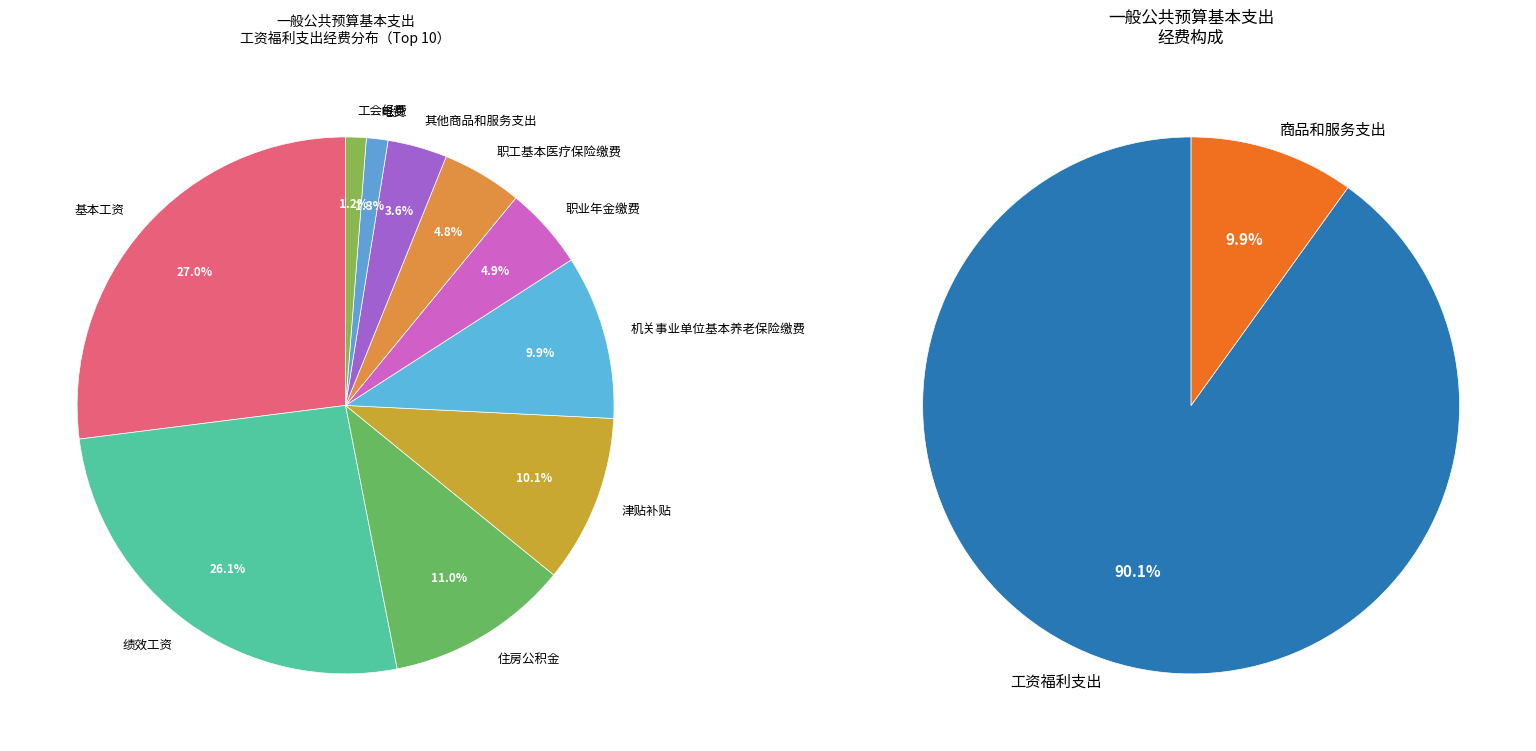

What percentage is the 职工基本医疗保险缴费 slice, to the nearest percent?

5%